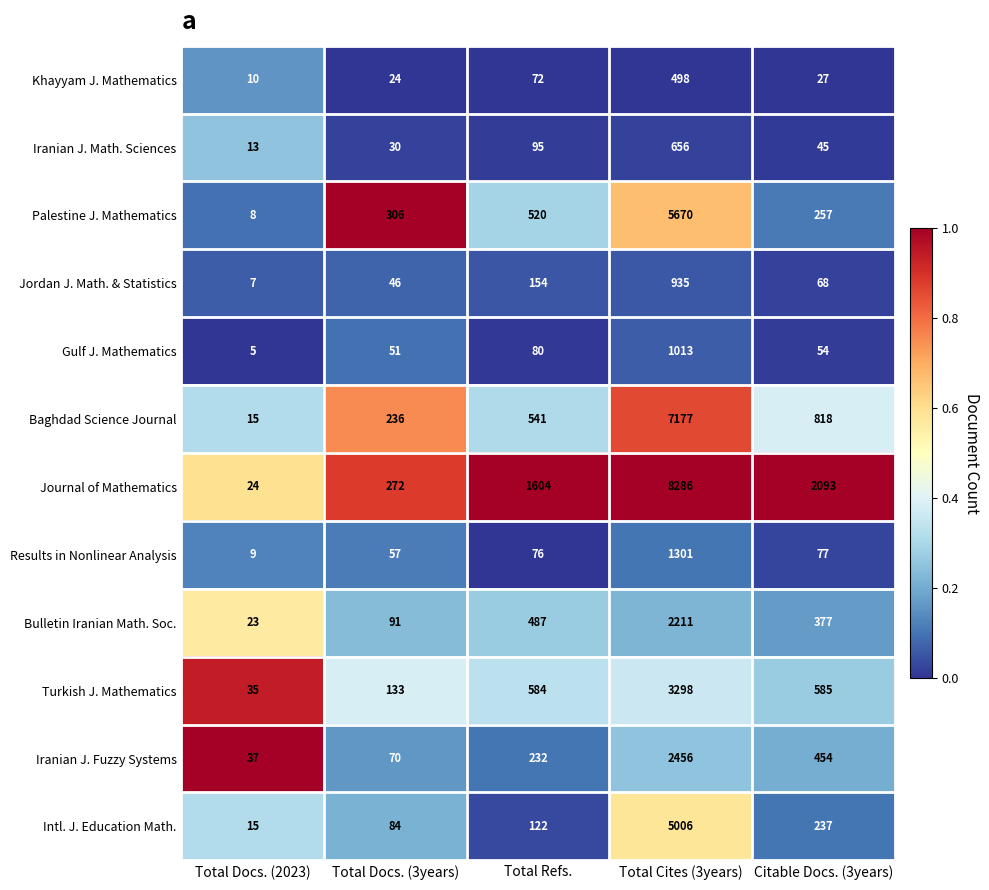

What value does the Gulf J. Mathematics series have at Total Refs., to the nearest 50?

100